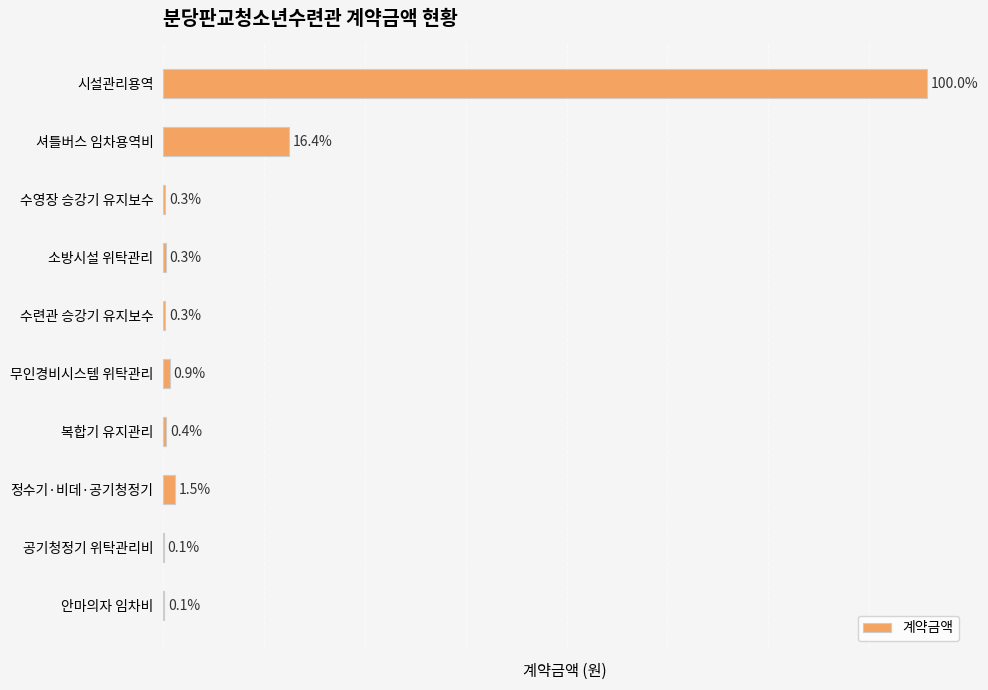

Are the bars horizontal?

Yes